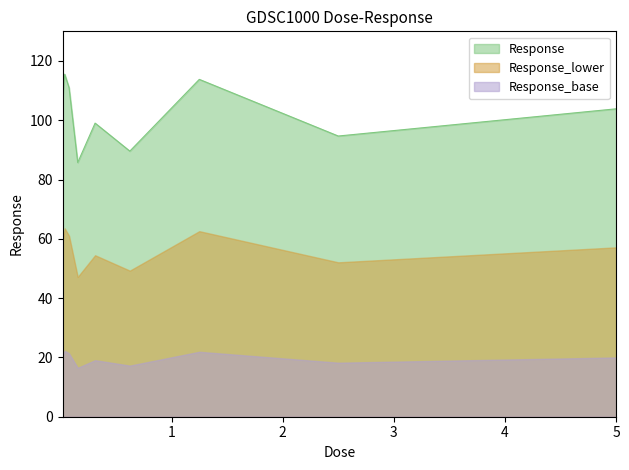

What is the smallest value displayed?

16.5